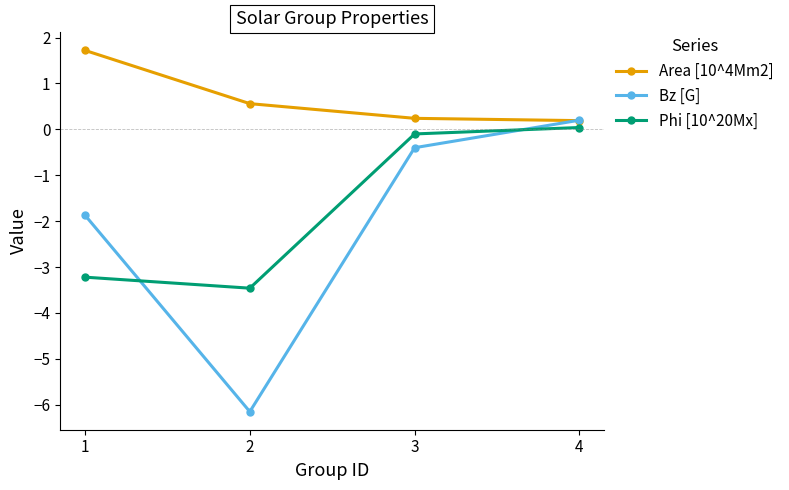

What is the average value of the Phi [10^20Mx] series?

-1.7